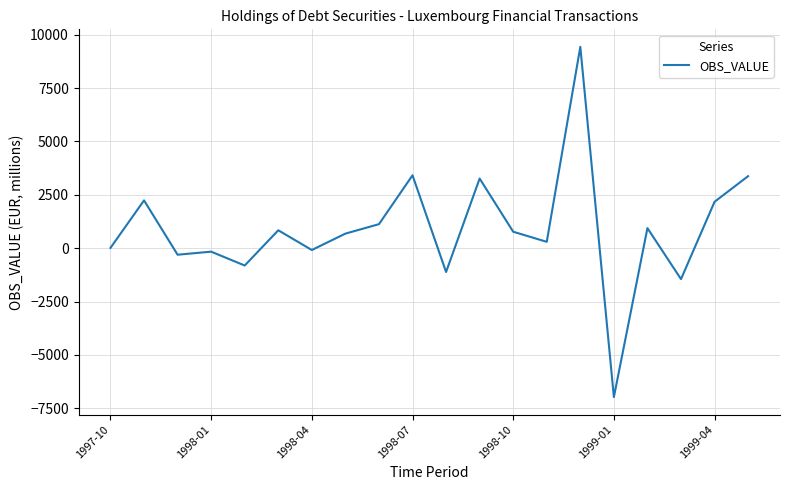

What is the maximum value shown in the chart?

9430.4